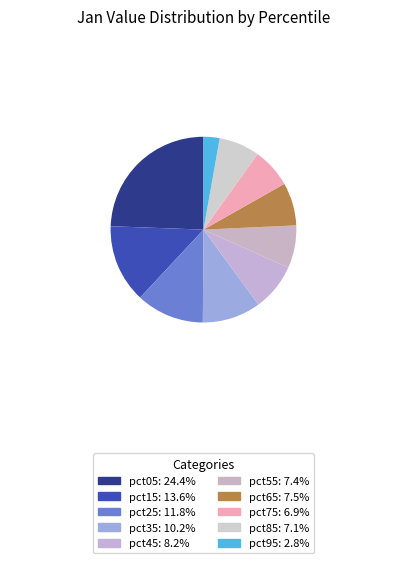

To the nearest percent, what is the difference between the pct35 and pct65 slice percentages?

3%